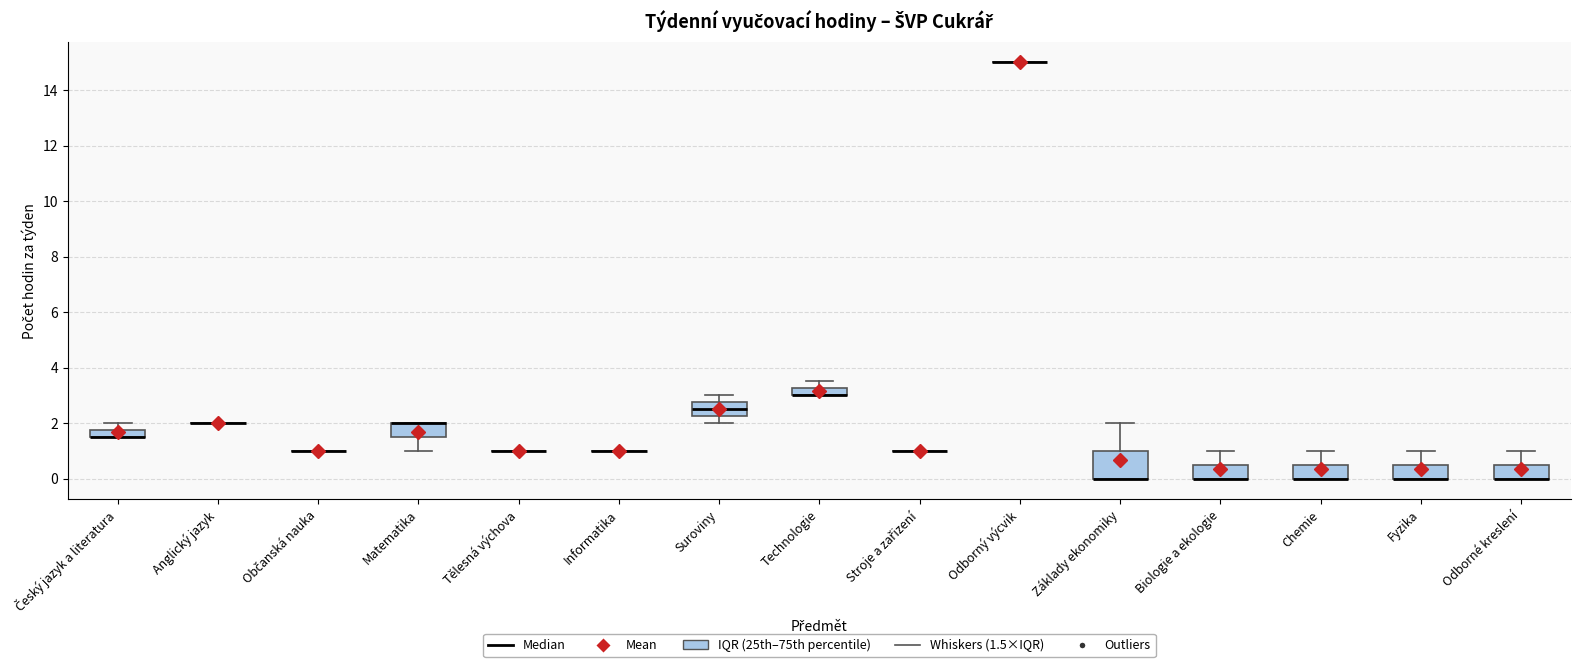

Which box is the tallest, from its lower edge to its upper edge?

Základy ekonomiky